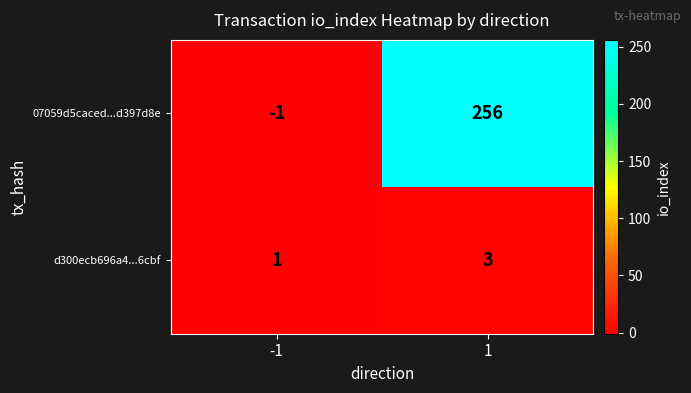

The value of d300ecb696a4...6cbf at 1 is 3. True or false?

True